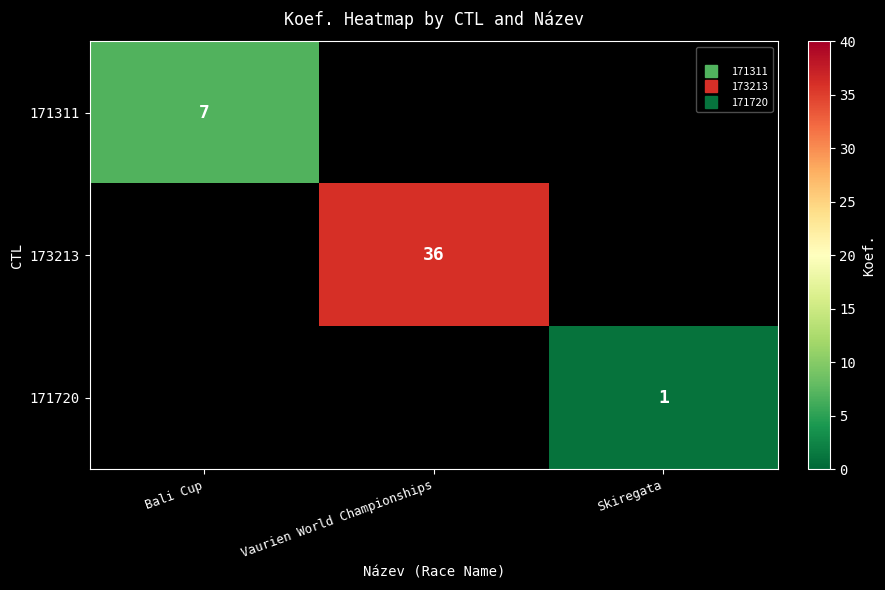

Count the number of categories in the chart.

3